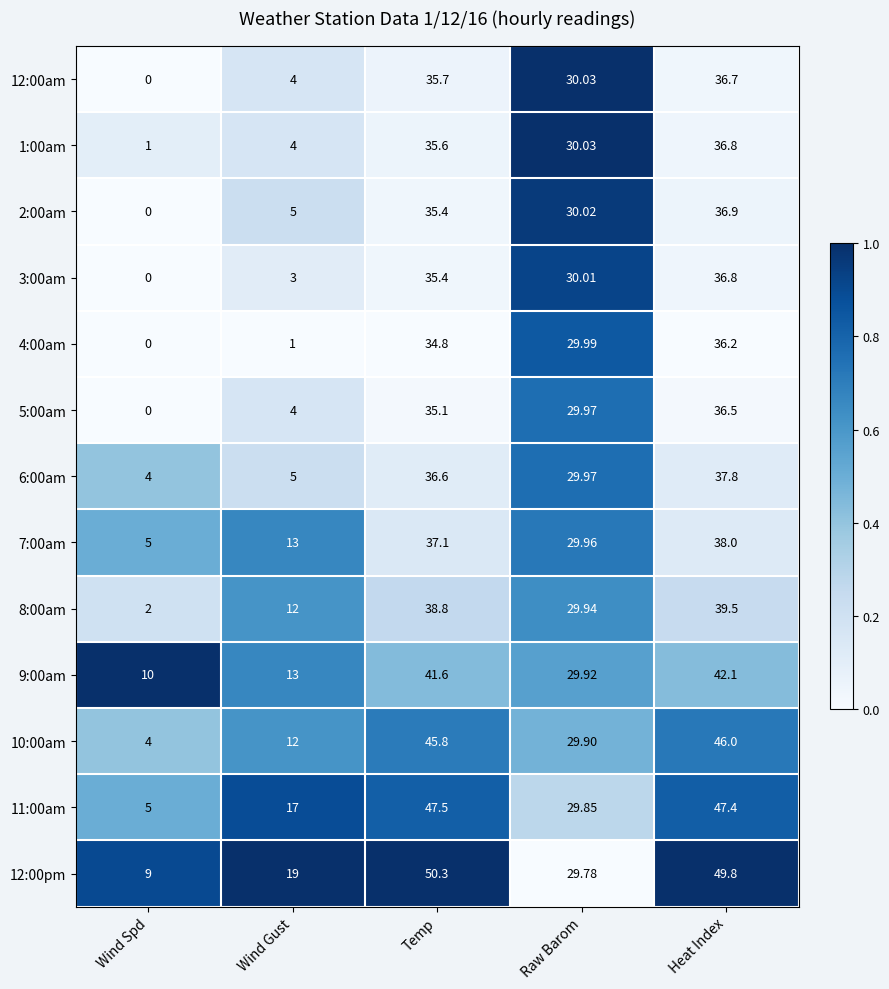

At which label does 8:00am first exceed 29?

Temp